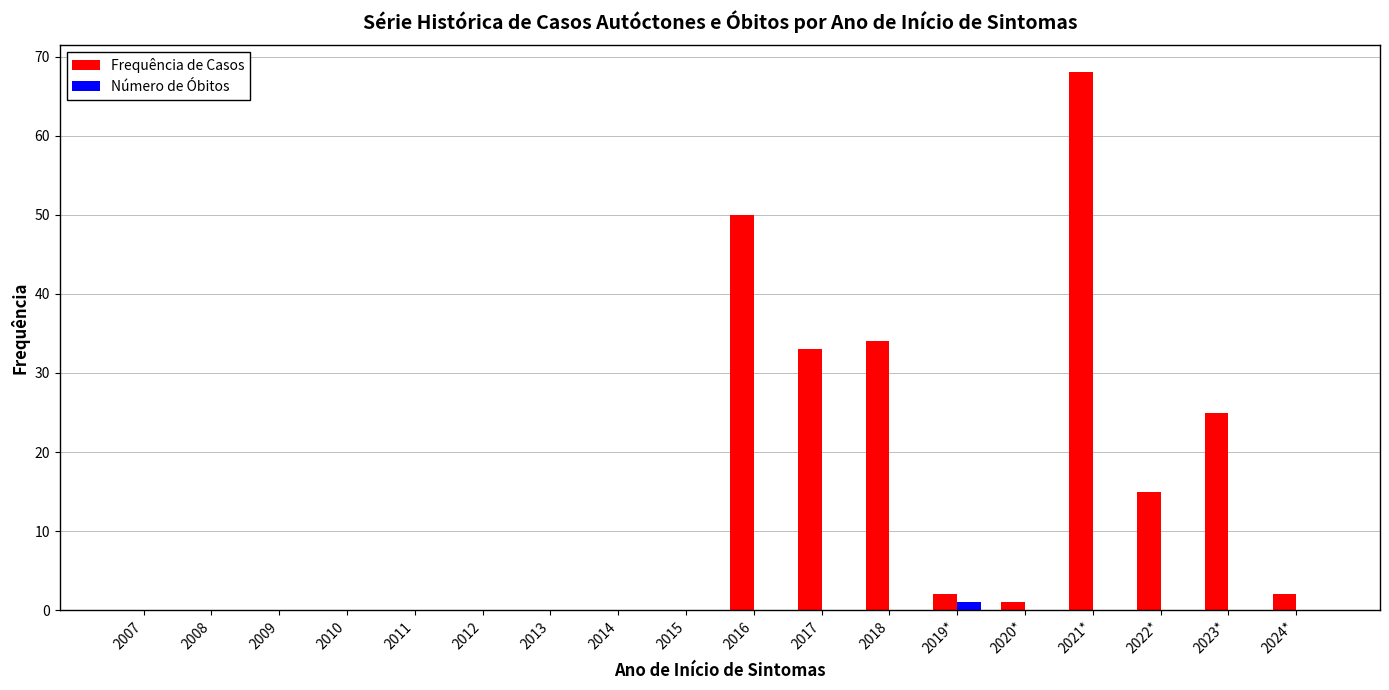

How many distinct data groups are displayed?

2